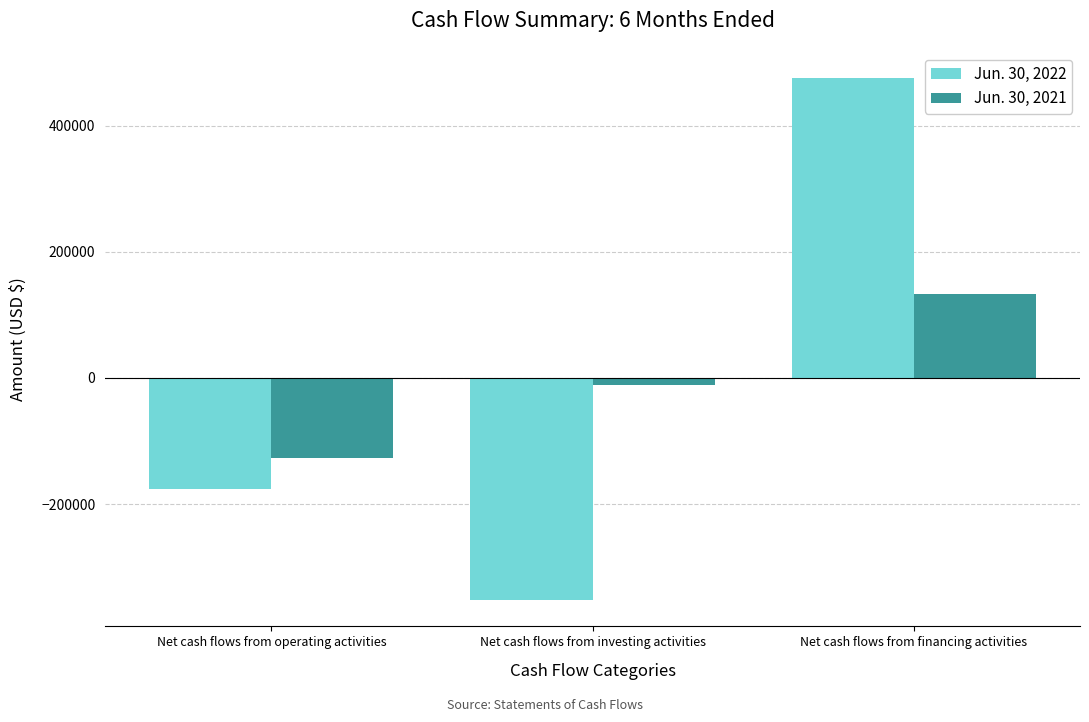

At which label is Jun. 30, 2021 closest to 3339?

Net cash flows from investing activities